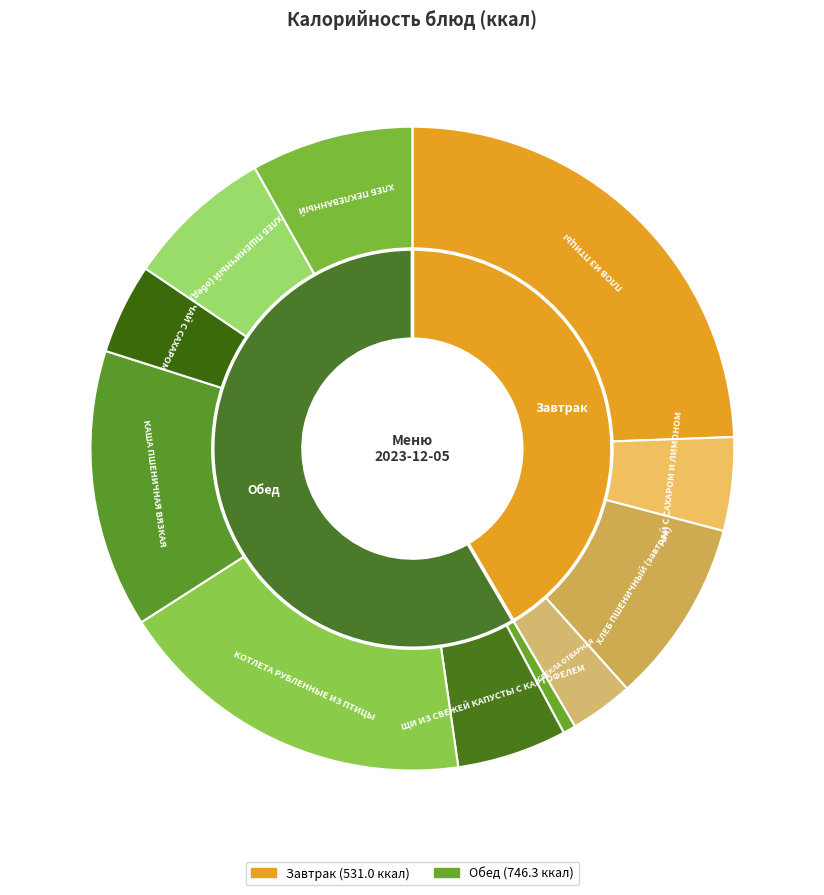

Rank the categories by value from lowest to highest.

ПОМИДОР СВЕЖИЙ, СВЕКЛА ОТВАРНАЯ, ЧАЙ С САХАРОМ, ЧАЙ С САХАРОМ И ЛИМОНОМ, ЩИ ИЗ СВЕЖЕЙ КАПУСТЫ С КАРТОФЕЛЕМ, ХЛЕБ ПШЕНИЧНЫЙ (обед), ХЛЕБ ПЕКЛЕВАННЫЙ, ХЛЕБ ПШЕНИЧНЫЙ (завтрак), КАША ПШЕНИЧНАЯ ВЯЗКАЯ, КОТЛЕТА РУБЛЕННЫЕ ИЗ ПТИЦЫ, ПЛОВ ИЗ ПТИЦЫ